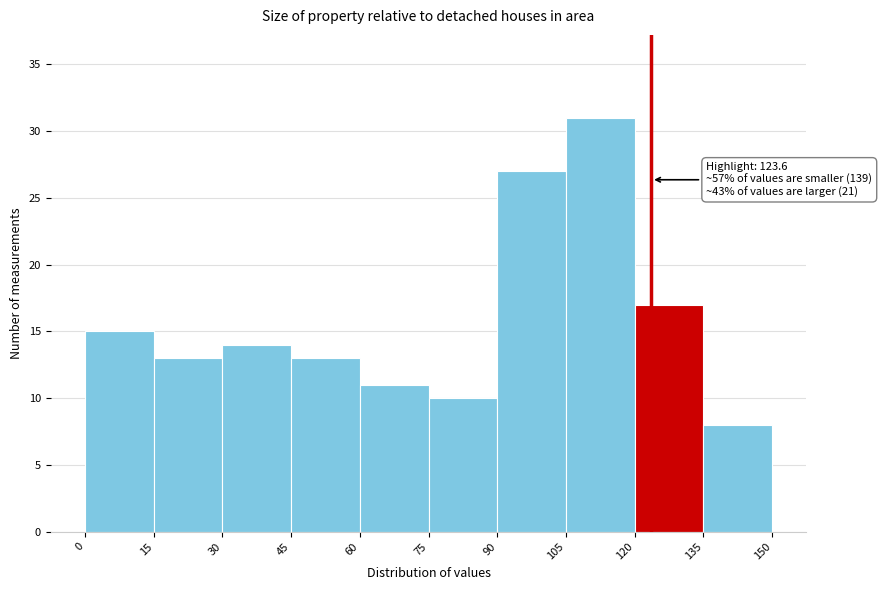

Which range on the x-axis has the tallest bar?

105 to 120